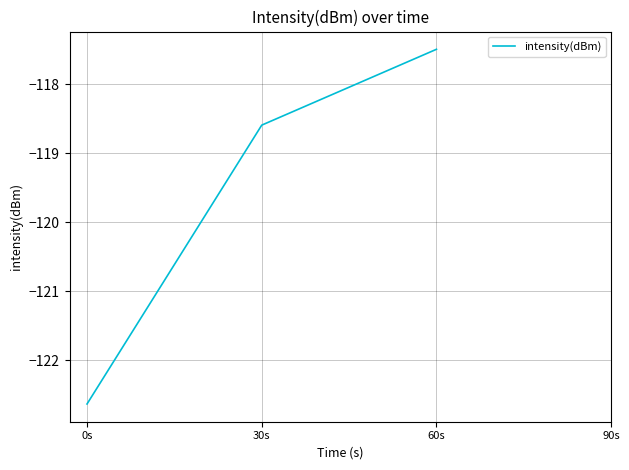

What is the maximum value shown in the chart?

-117.5